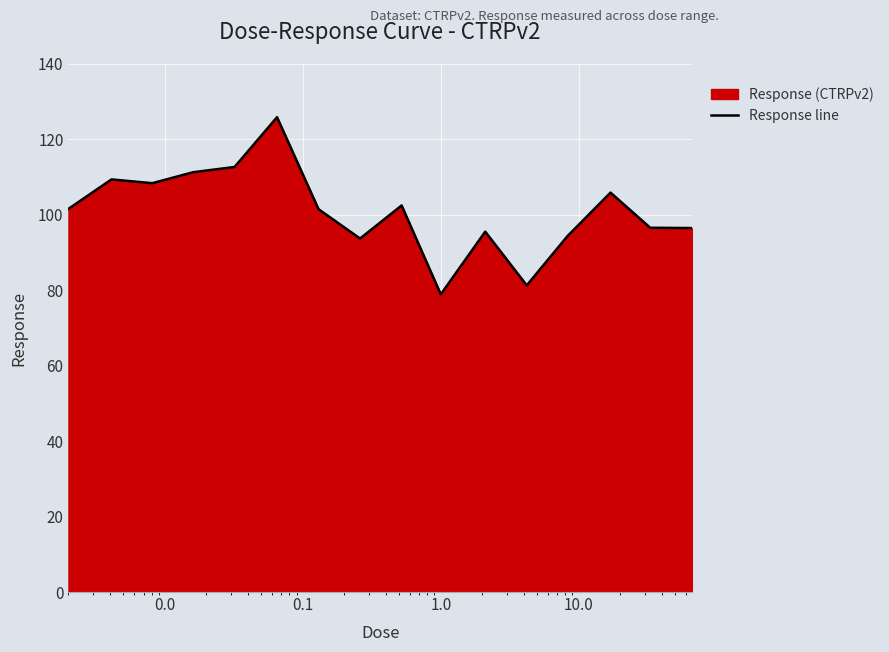

Reading left to right, list all the values displayed in this chart.

101.6	109.4	108.4	111.3	112.7	125.9	101.5	93.7	102.5	78.9	95.5	81.3	94.4	105.9	96.6	96.5